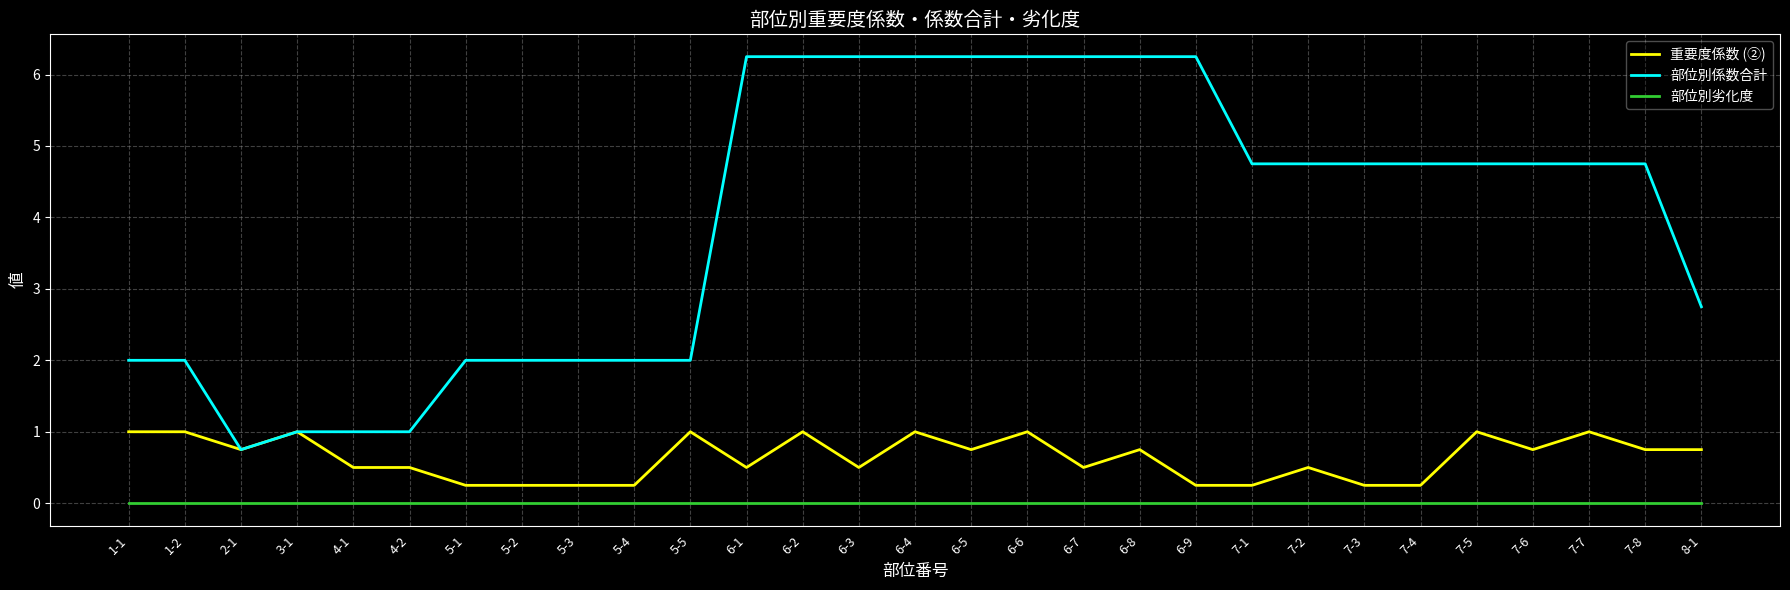

What is the lowest value of the 部位別係数合計 series?

0.8